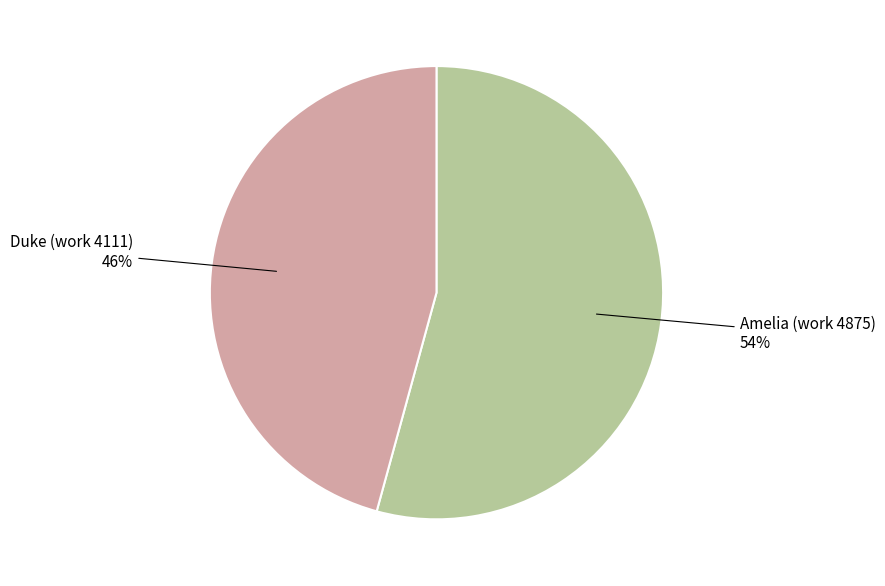

Is there a majority slice in this chart?

Yes